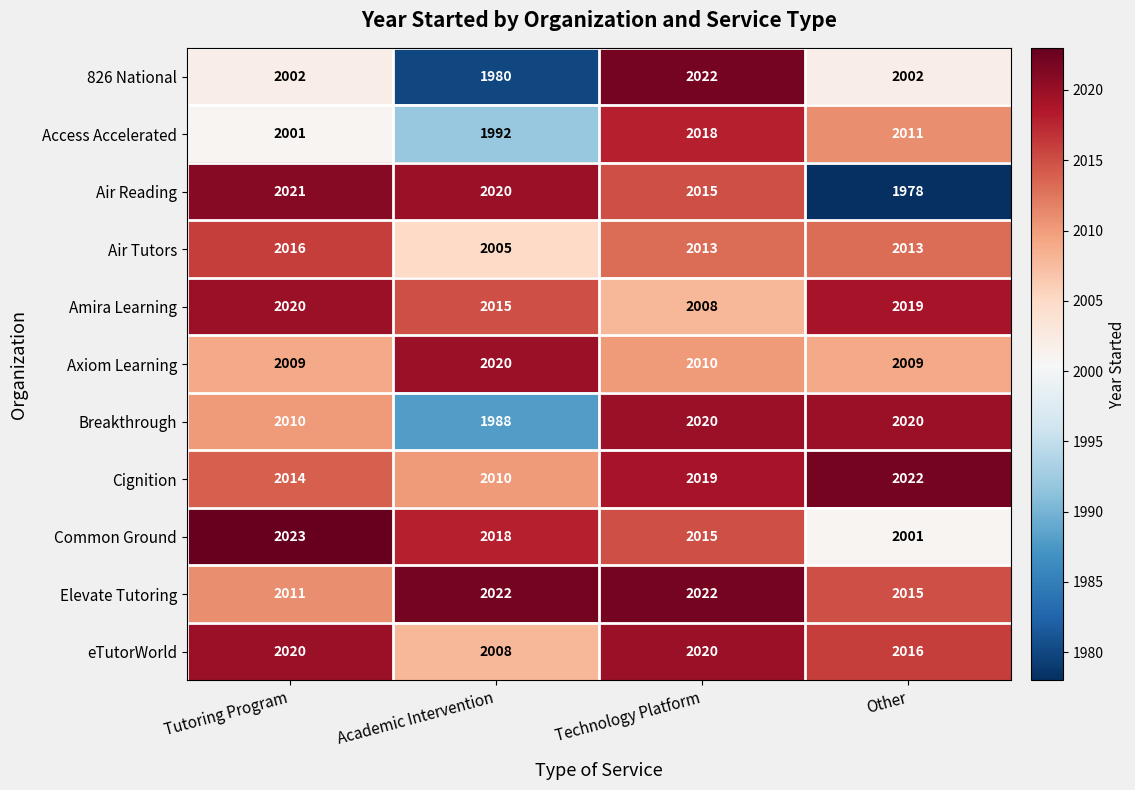

Is it true that Breakthrough equals 1988 at Academic Intervention?

True